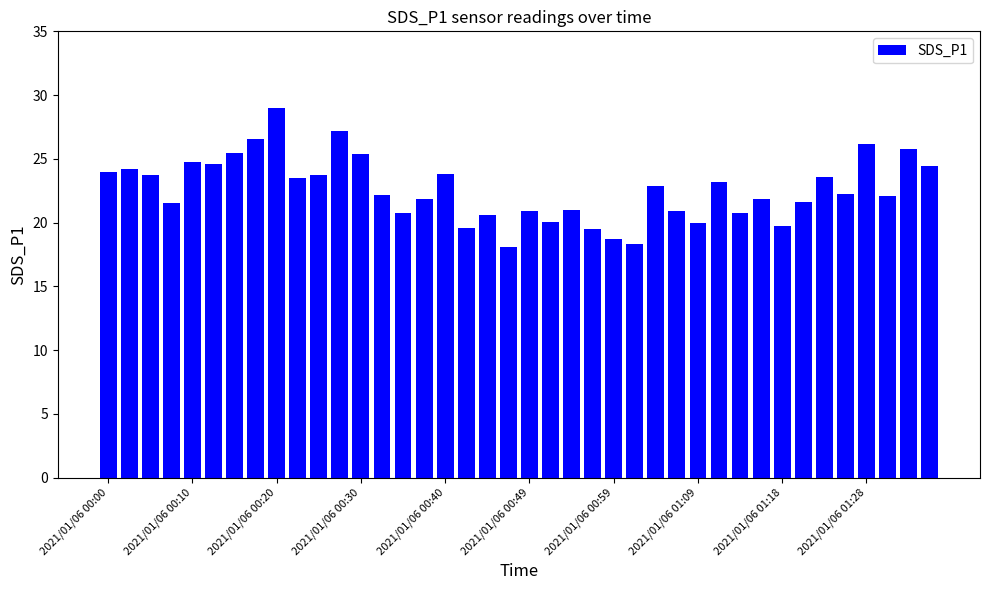

What is the minimum value shown in the chart?

18.1